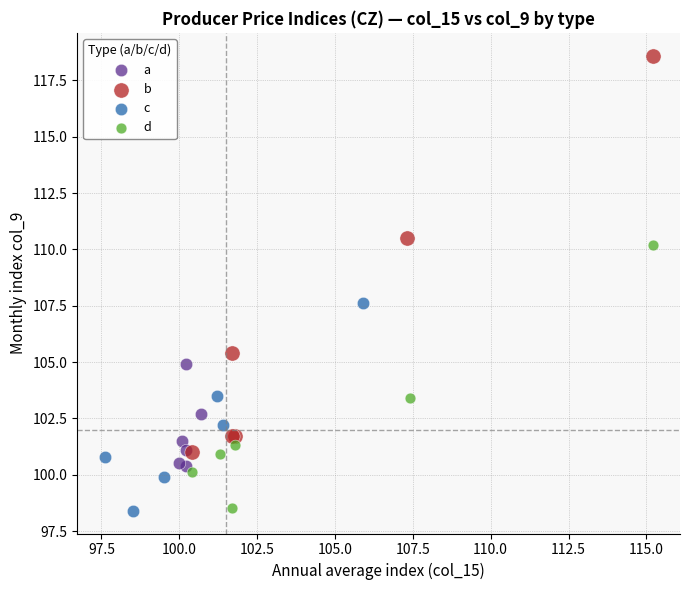

Which series contains the highest Y value?

b